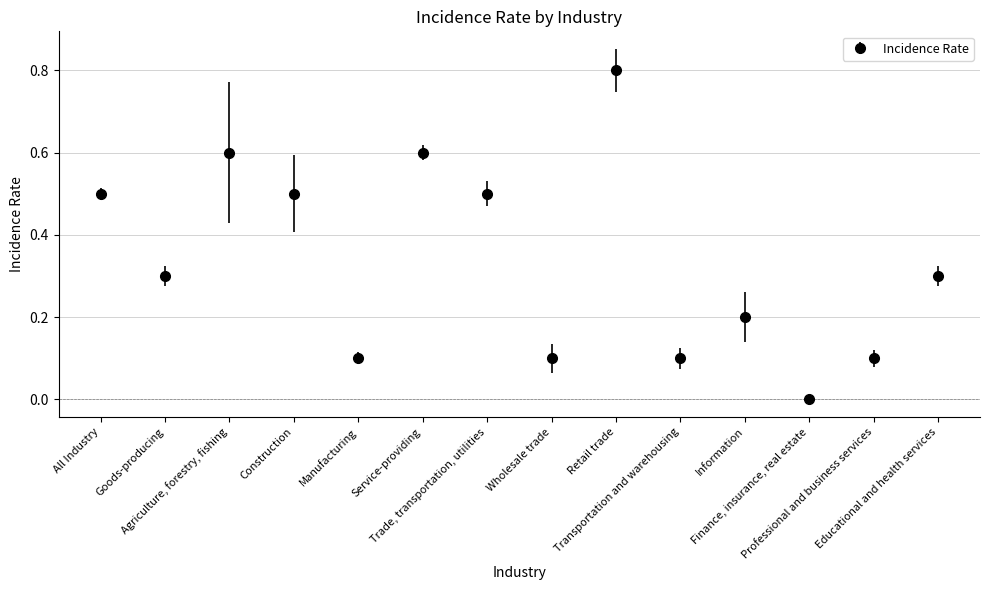

True or false: the data shows 0.1 at Information.

False